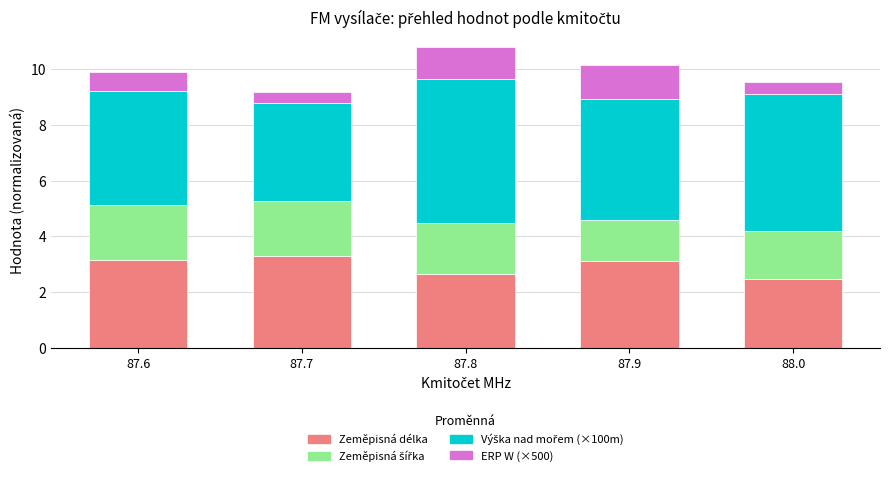

What is the difference between the Zeměpisná délka values at 87.8 and 87.9?

0.5